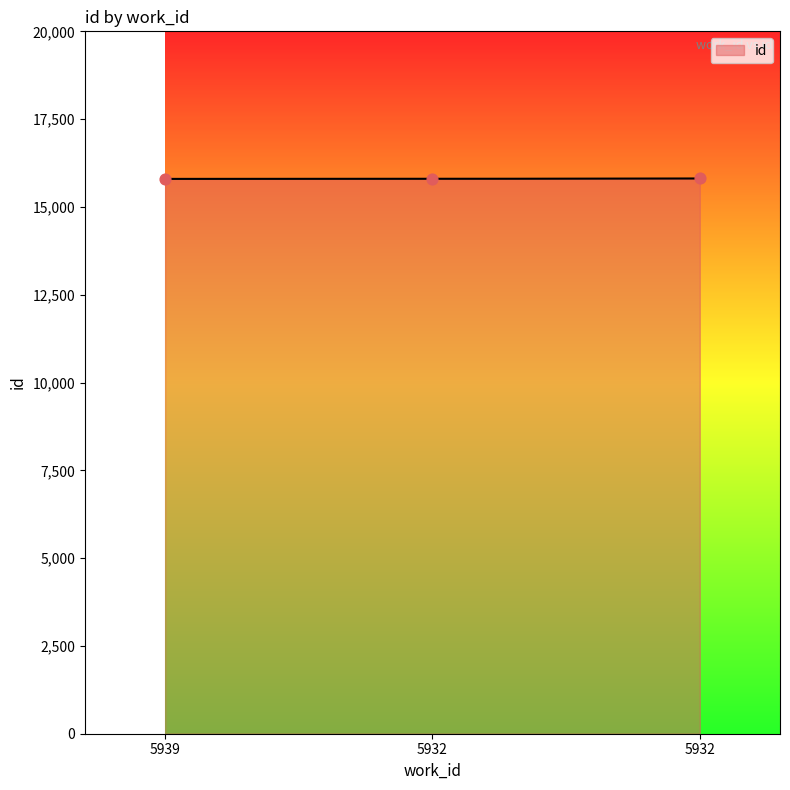

What is the ratio of the value at 5932 to the value at 5939?

1.0